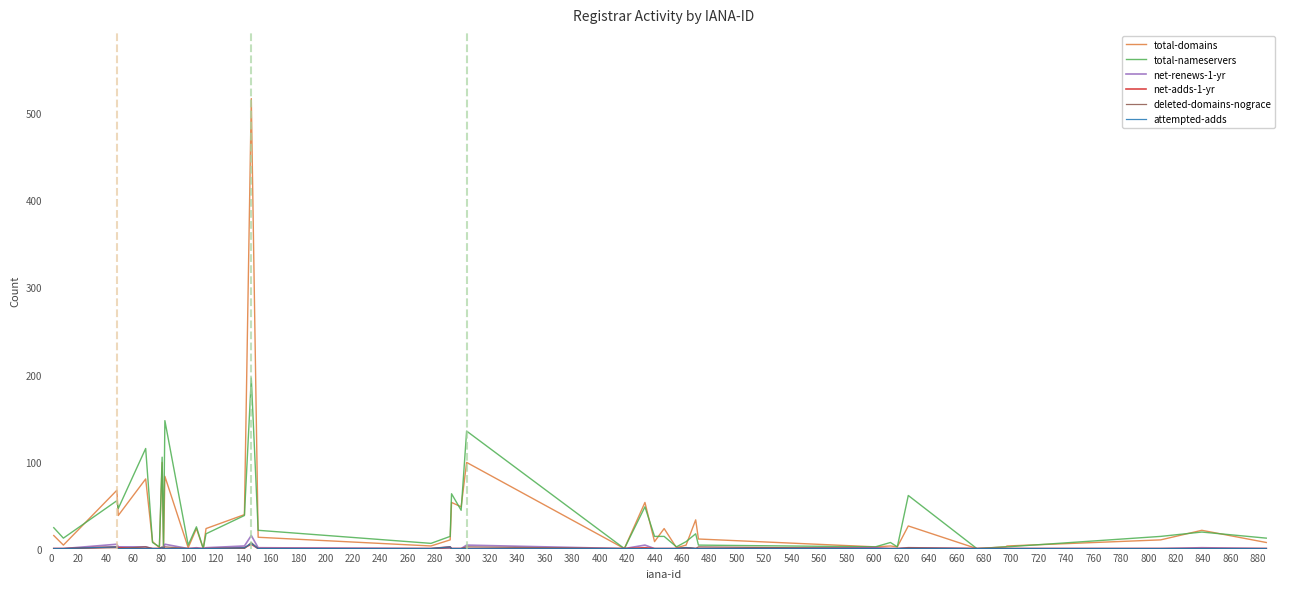

What is the maximum value shown in the chart?

517